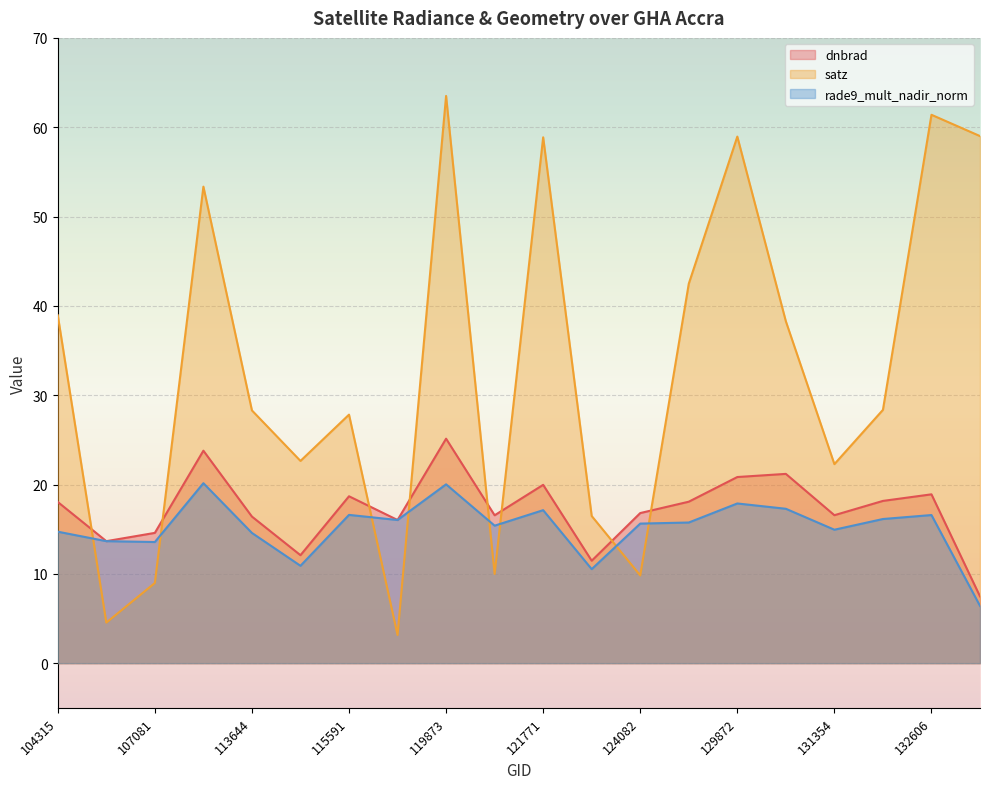

At which label is dnbrad closest to 16?

119351